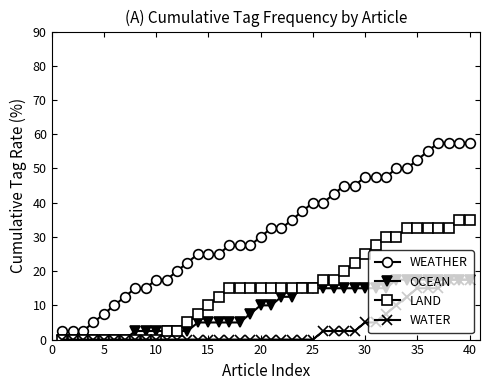

Rank the series by their average value, from lowest to highest.

WATER, OCEAN, LAND, WEATHER